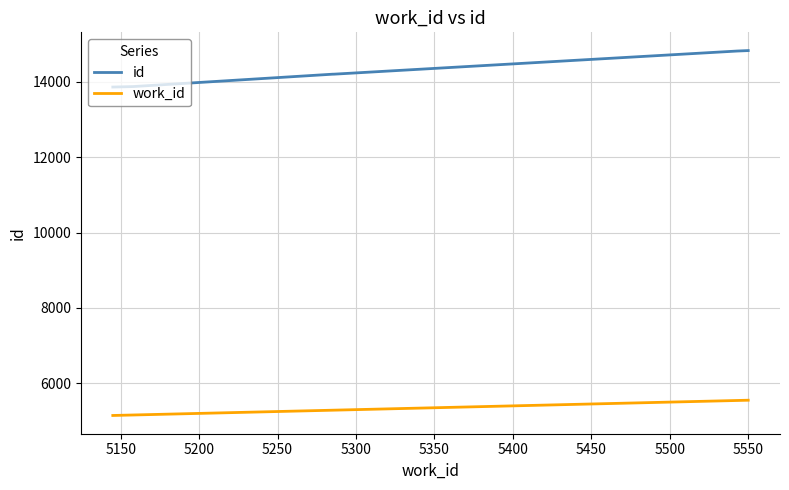

Which series has the largest total across all categories?

id